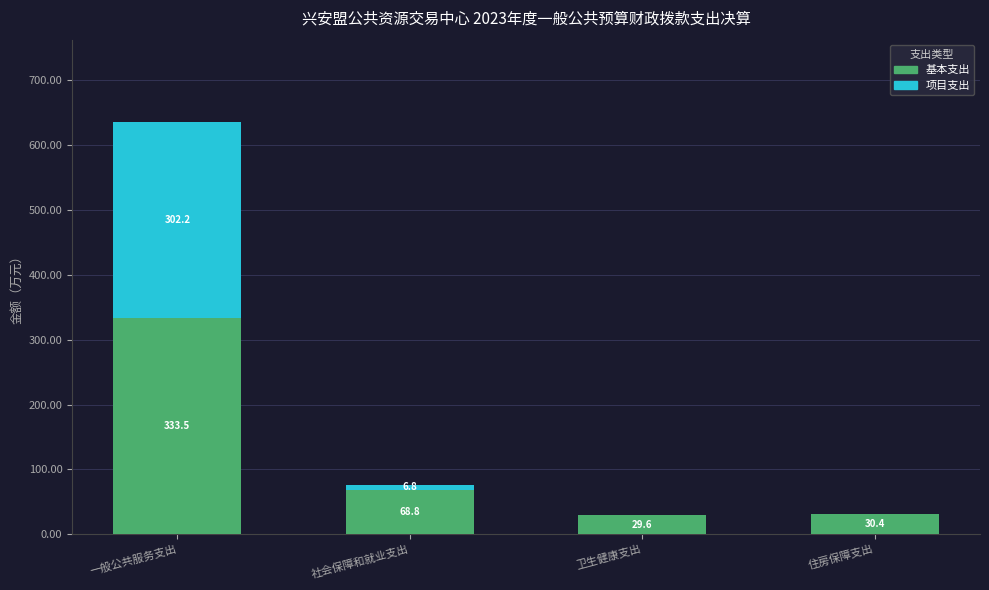

Are the bars grouped side by side (vs. stacked)?

No